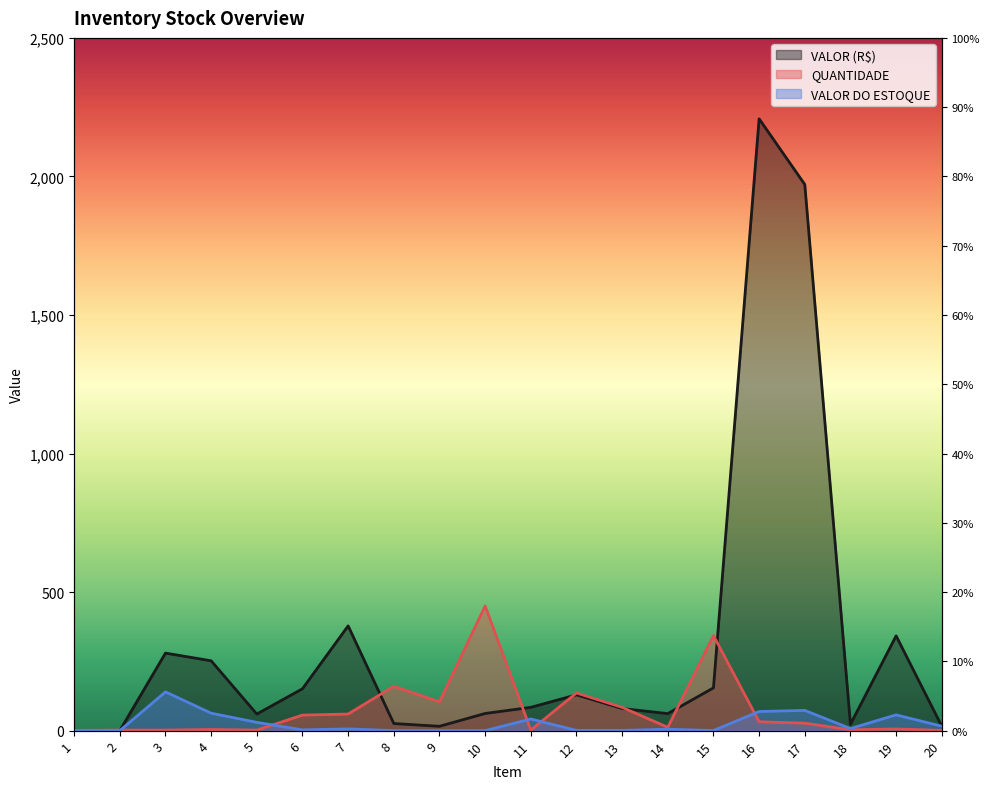

What is the sum of the VALOR (R$) values at 5 and 19?

401.8